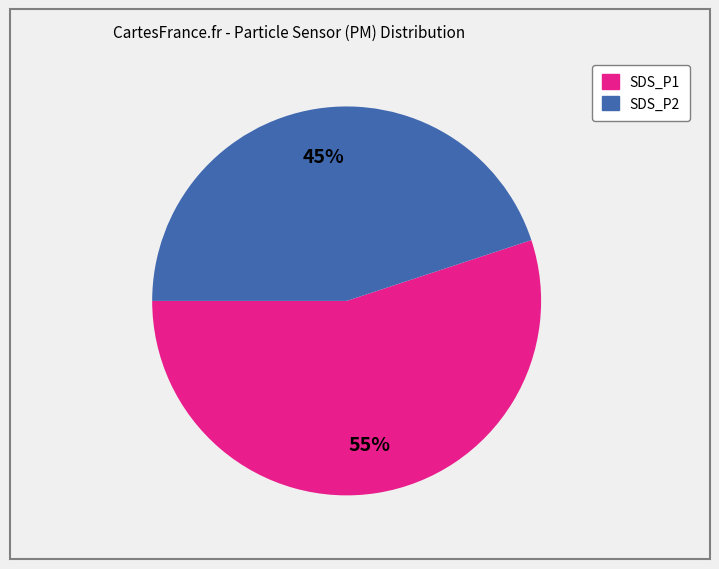

What percentage is the SDS_P2 slice, to the nearest percent?

45%